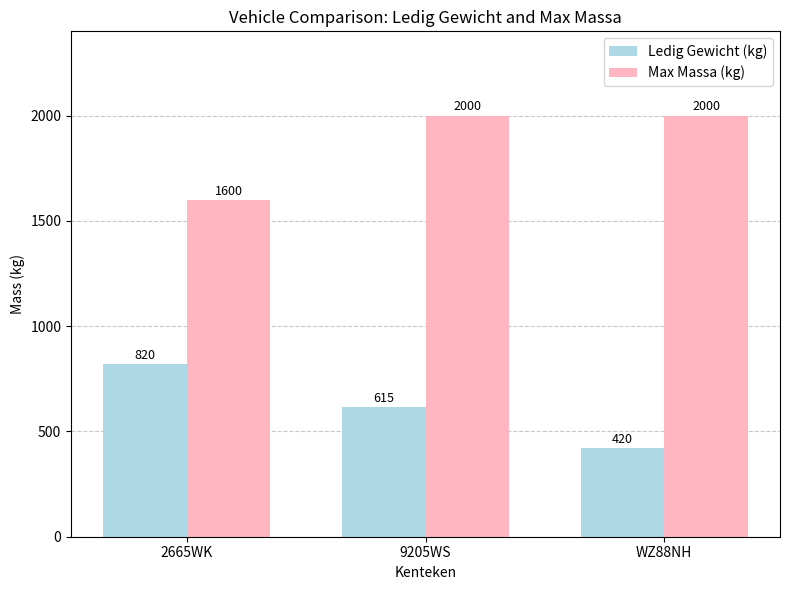

What is the difference between the highest and lowest values at 2665WK?

780